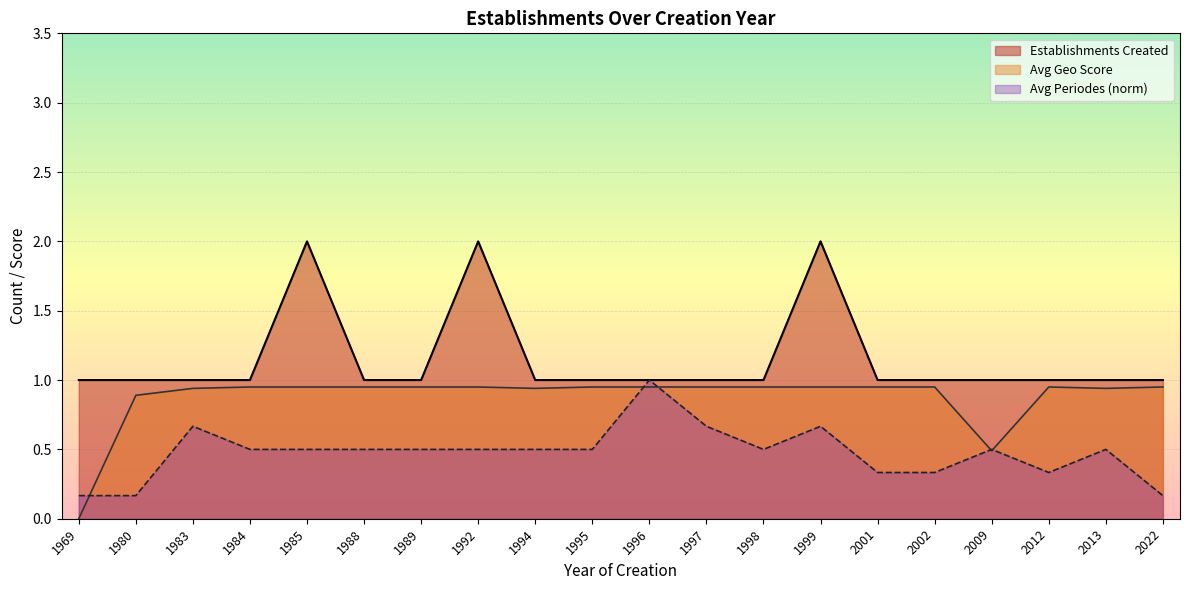

At which label is the value closest to 1?

1969